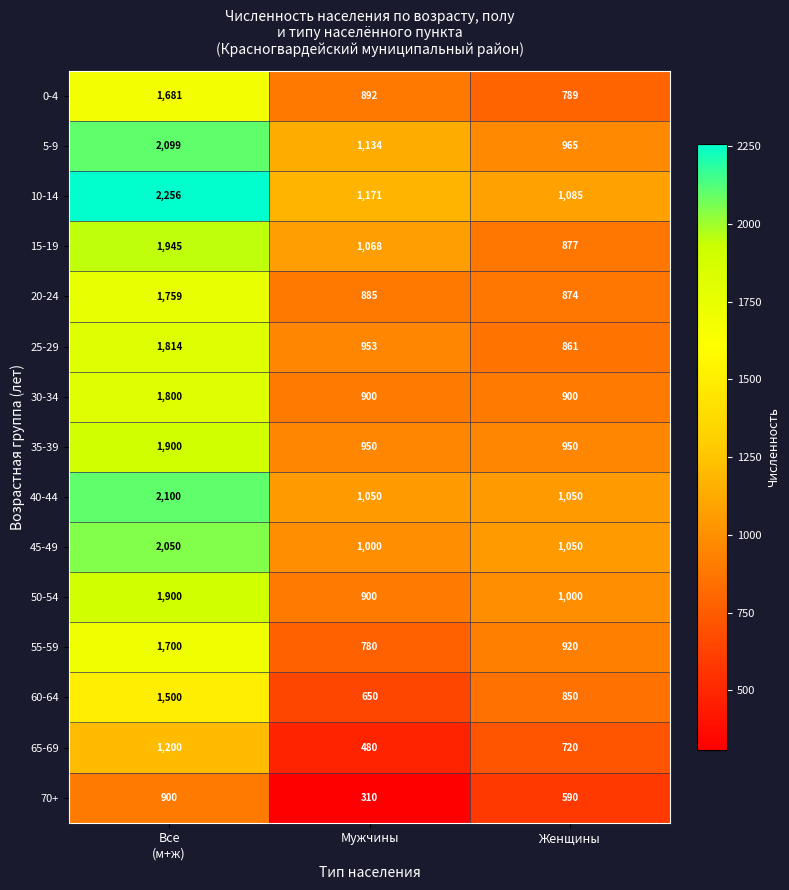

How many distinct data groups are displayed?

15